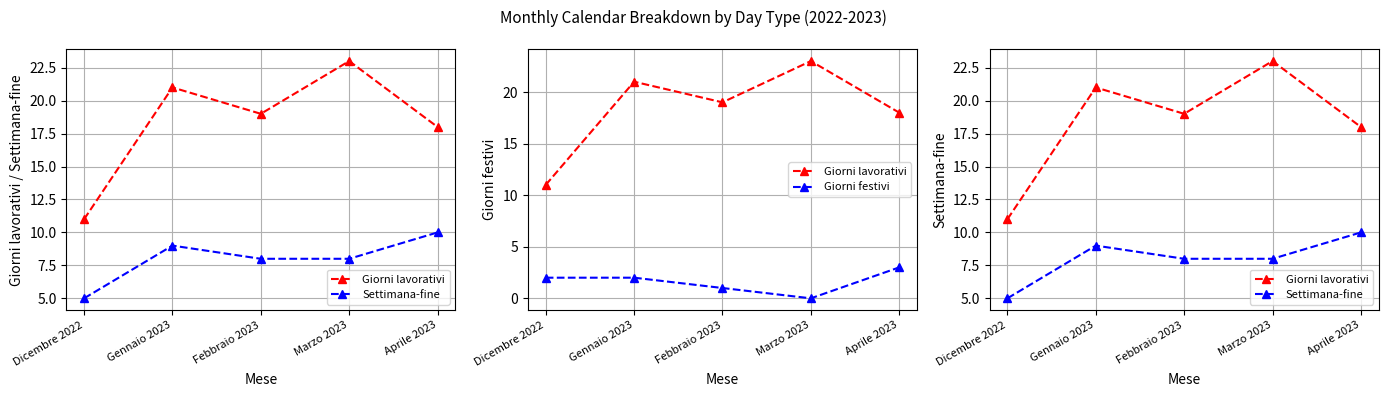

At which label does Settimana-fine first exceed 8?

Gennaio 2023